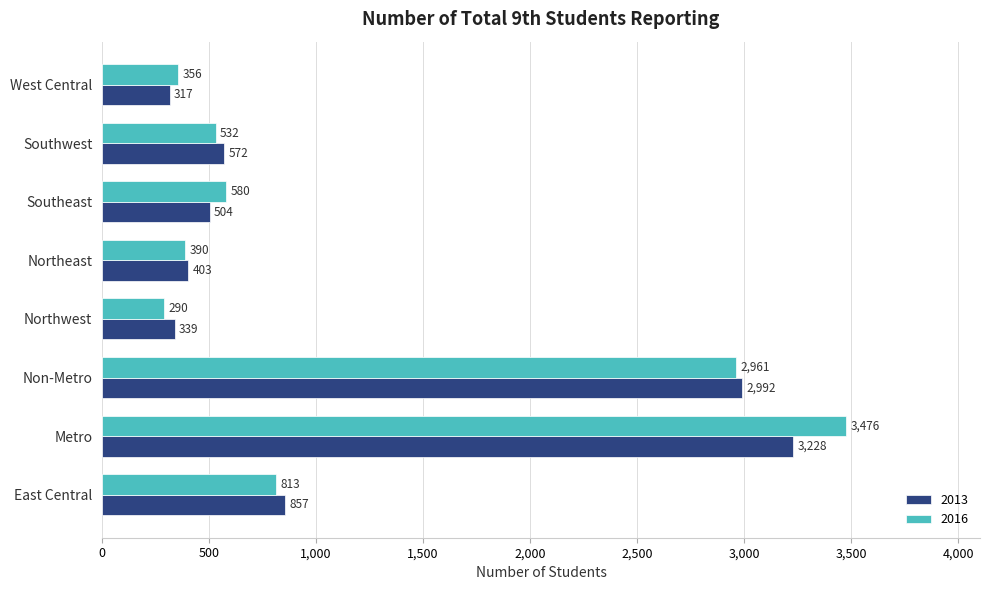

What is the greatest value displayed?

3476